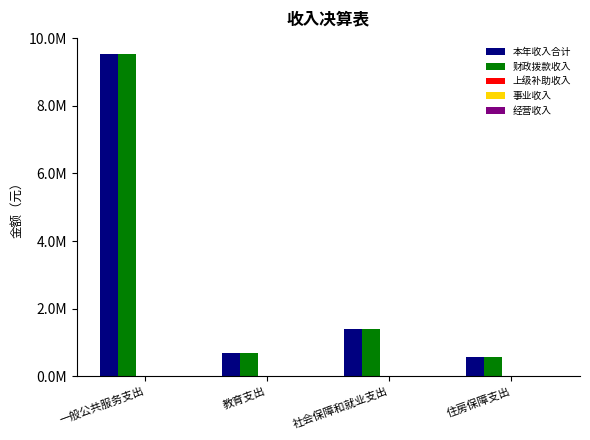

Reading left to right, extract all data points from this chart.

本年收入合计: 9537352.8	694000.0	1400836.6	575928.0
财政拨款收入: 9537352.8	694000.0	1400836.6	575928.0
上级补助收入: 0.0	0.0	0.0	0.0
事业收入: 0.0	0.0	0.0	0.0
经营收入: 0.0	0.0	0.0	0.0